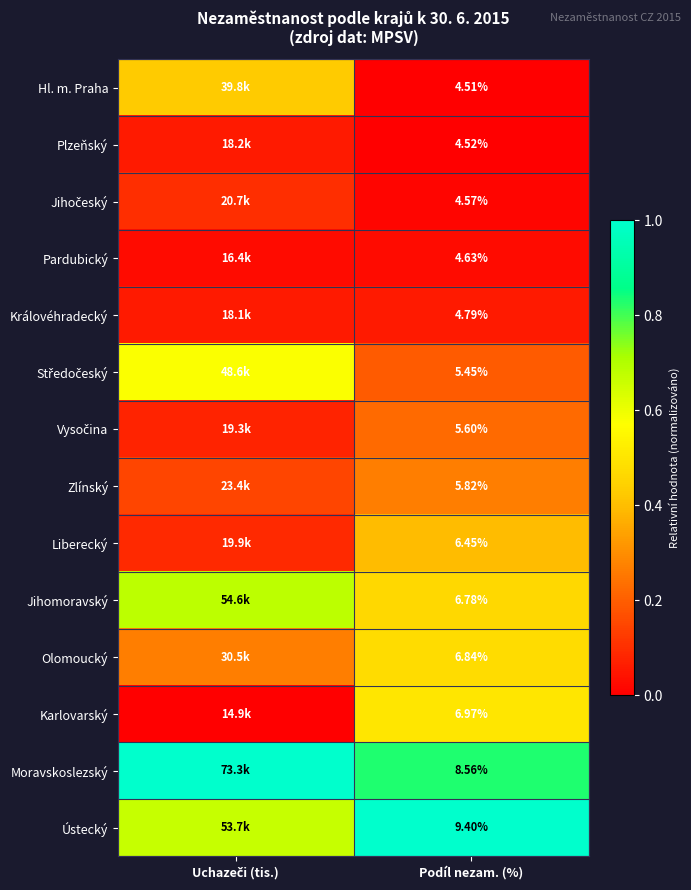

What is the difference between the highest and lowest values at Podíl nezam. (%)?

4.9